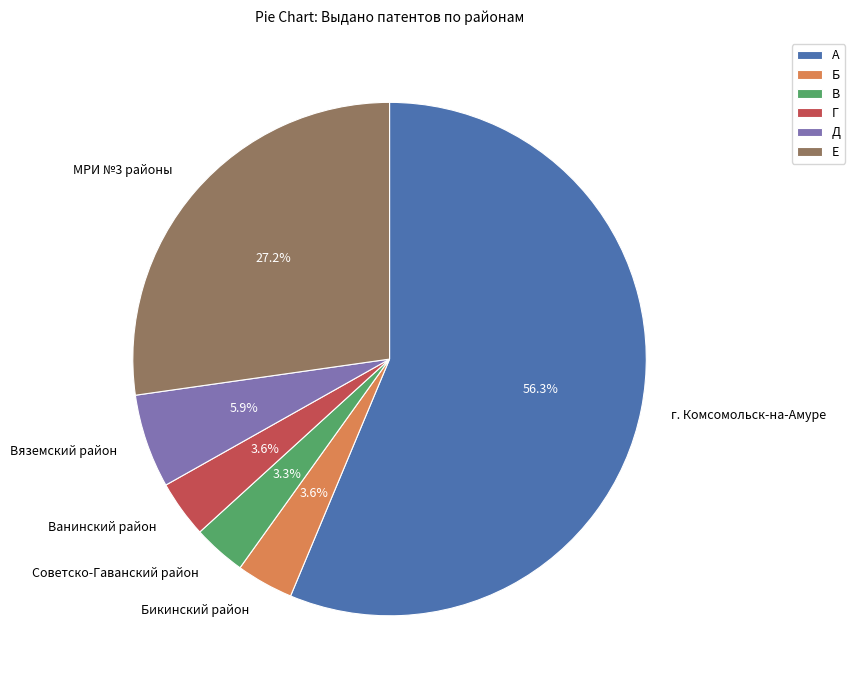

How many segments does this pie chart have?

6